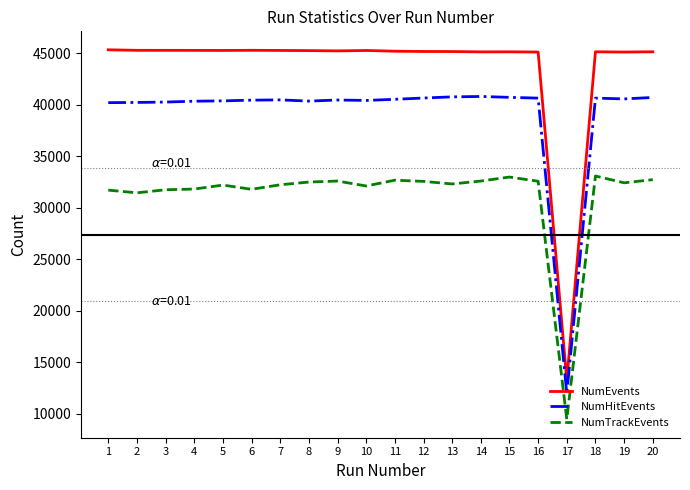

List the series in order of their peak value, highest first.

NumEvents, NumHitEvents, NumTrackEvents